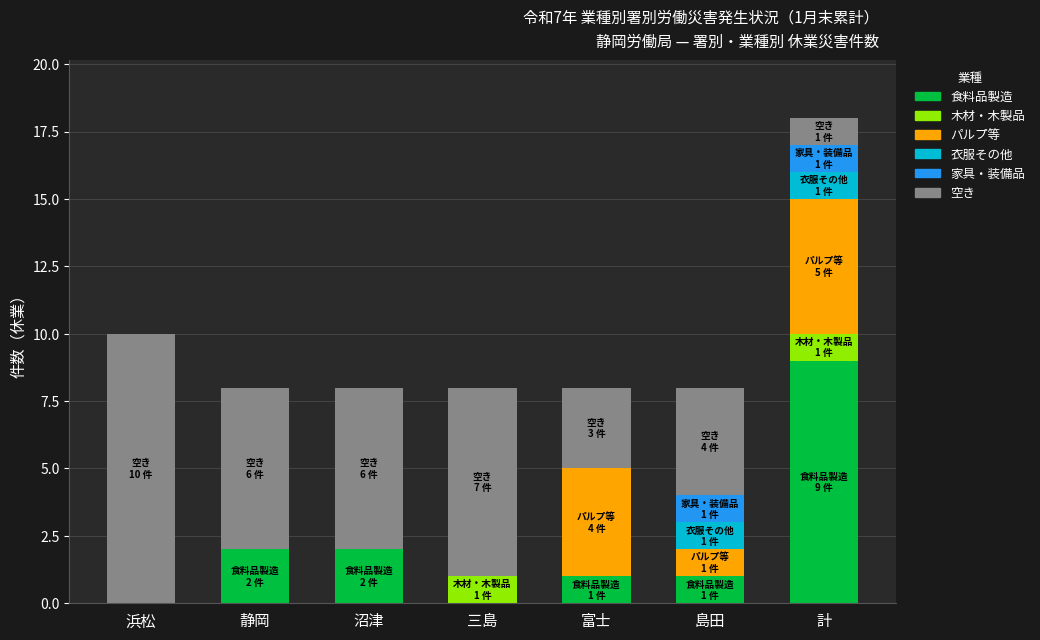

What is the total value across all series at 島田?

8